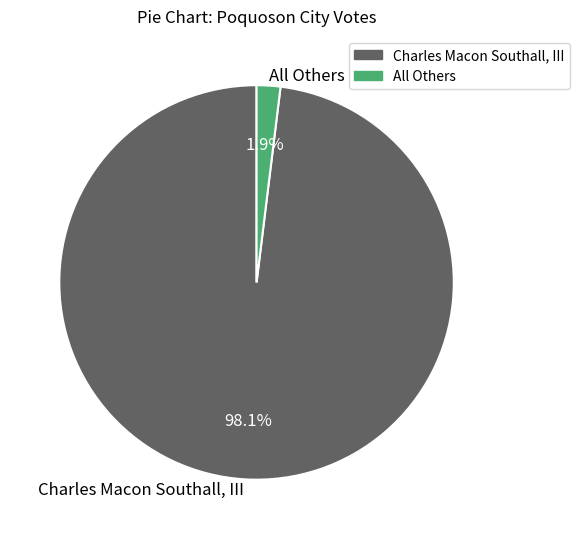

Rank the categories by value from lowest to highest.

All Others, Charles Macon Southall, III